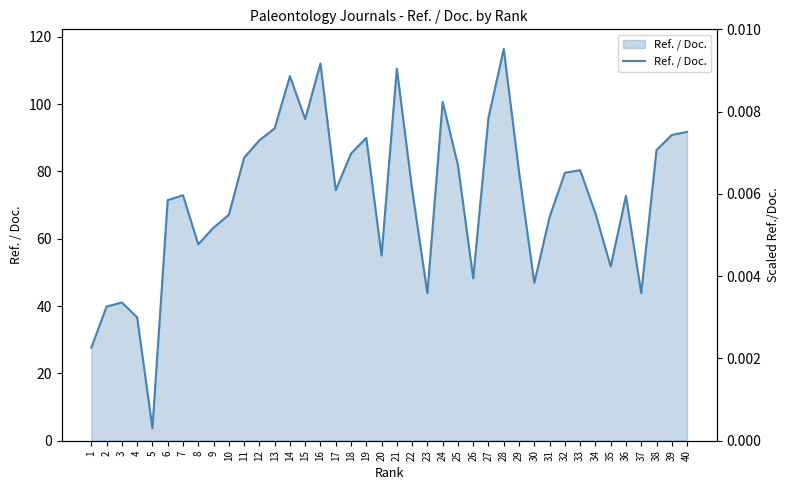

How many data points are less than 74?

19